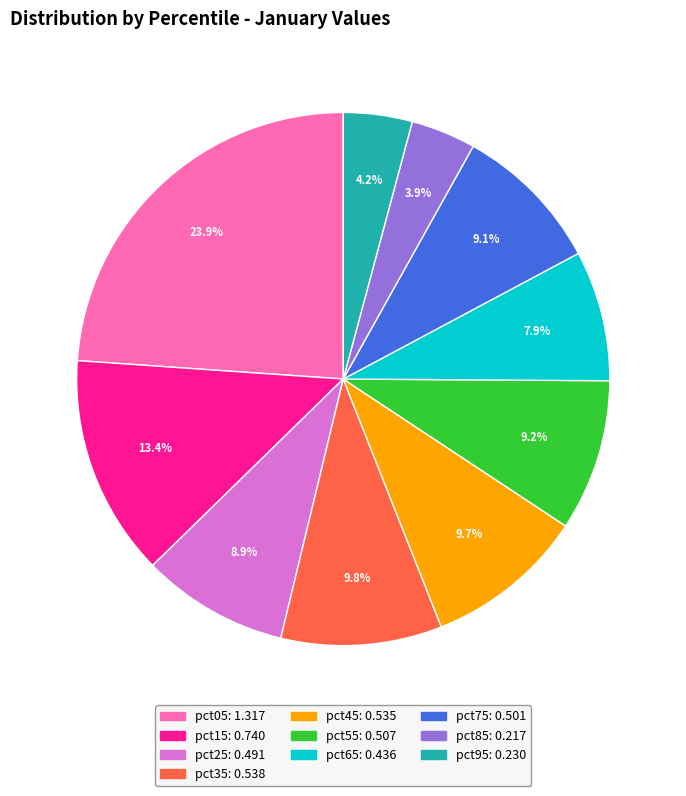

Is there a majority slice in this chart?

No